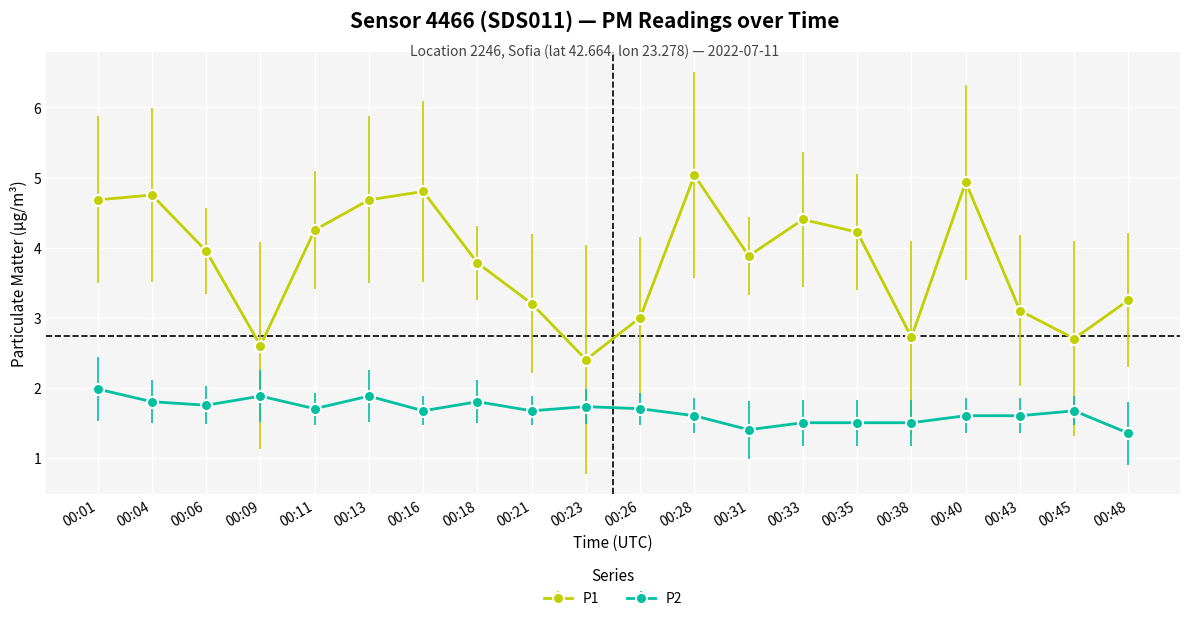

What is the value of the P2 point at the 17th from the left?

1.6